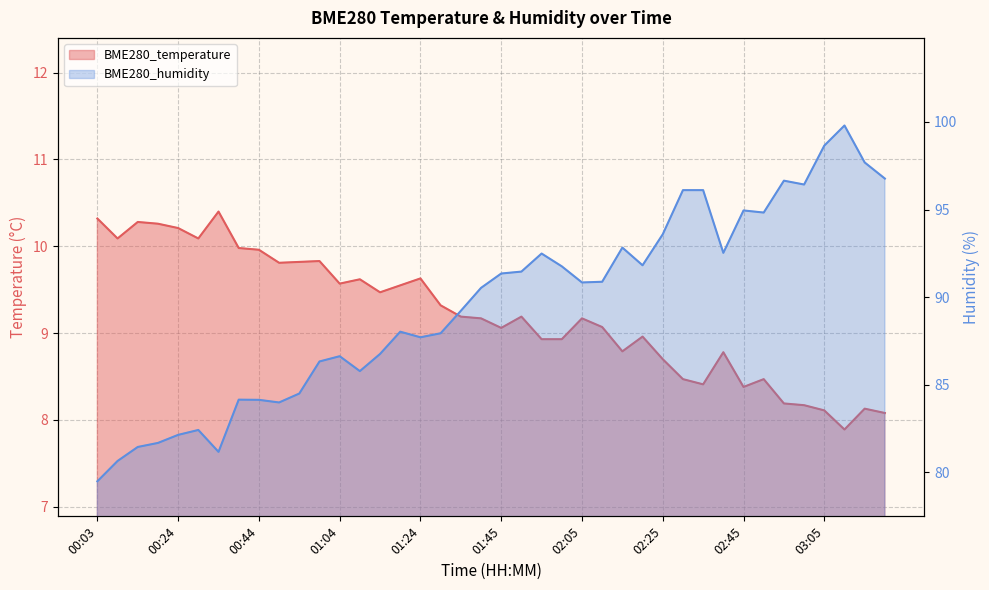

How many lines are shown in the chart?

2